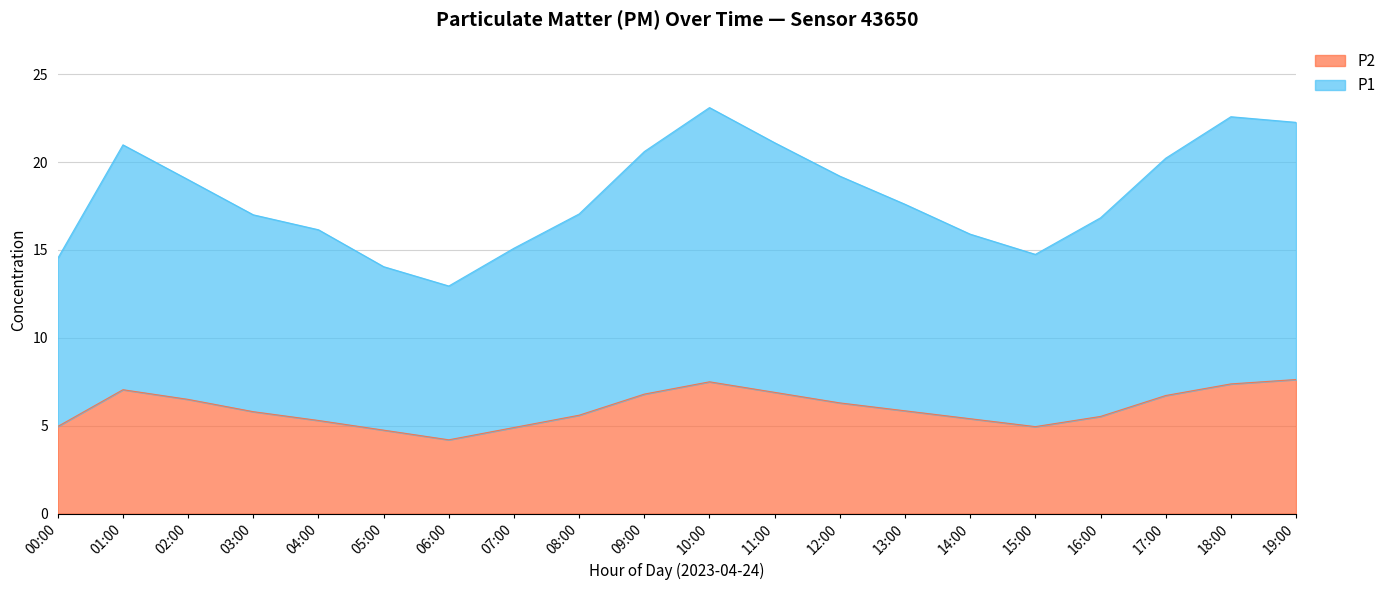

True or false: P1 has a value of 21.0 at 14:00.

False